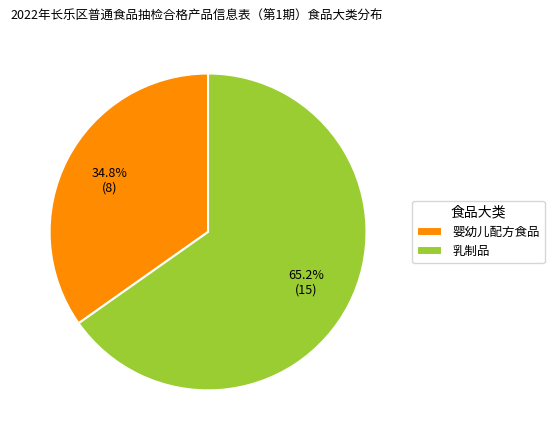

Is it true that 婴幼儿配方食品 is 28% of the pie?

False